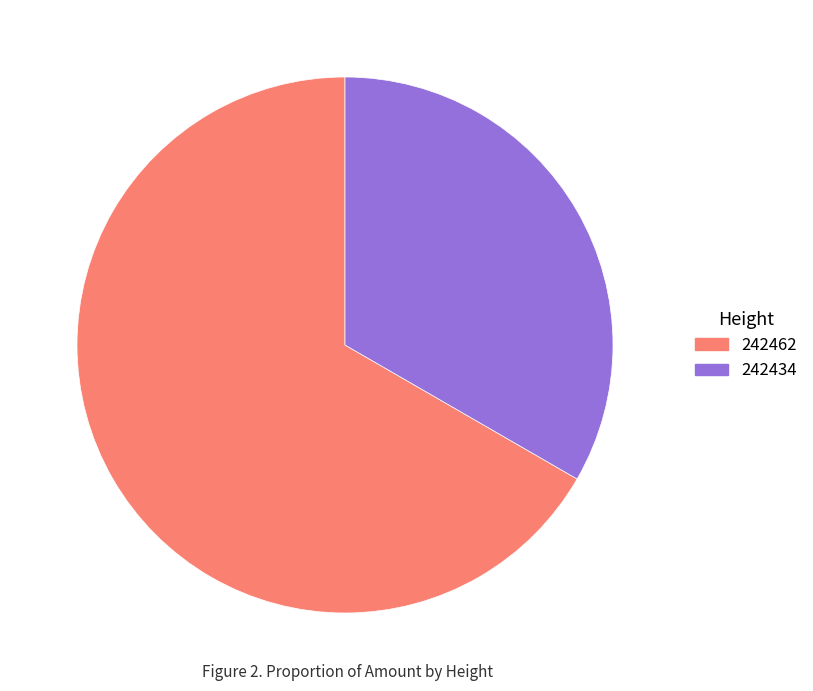

Is the sum of 242434 and 242462 greater than half?

Yes